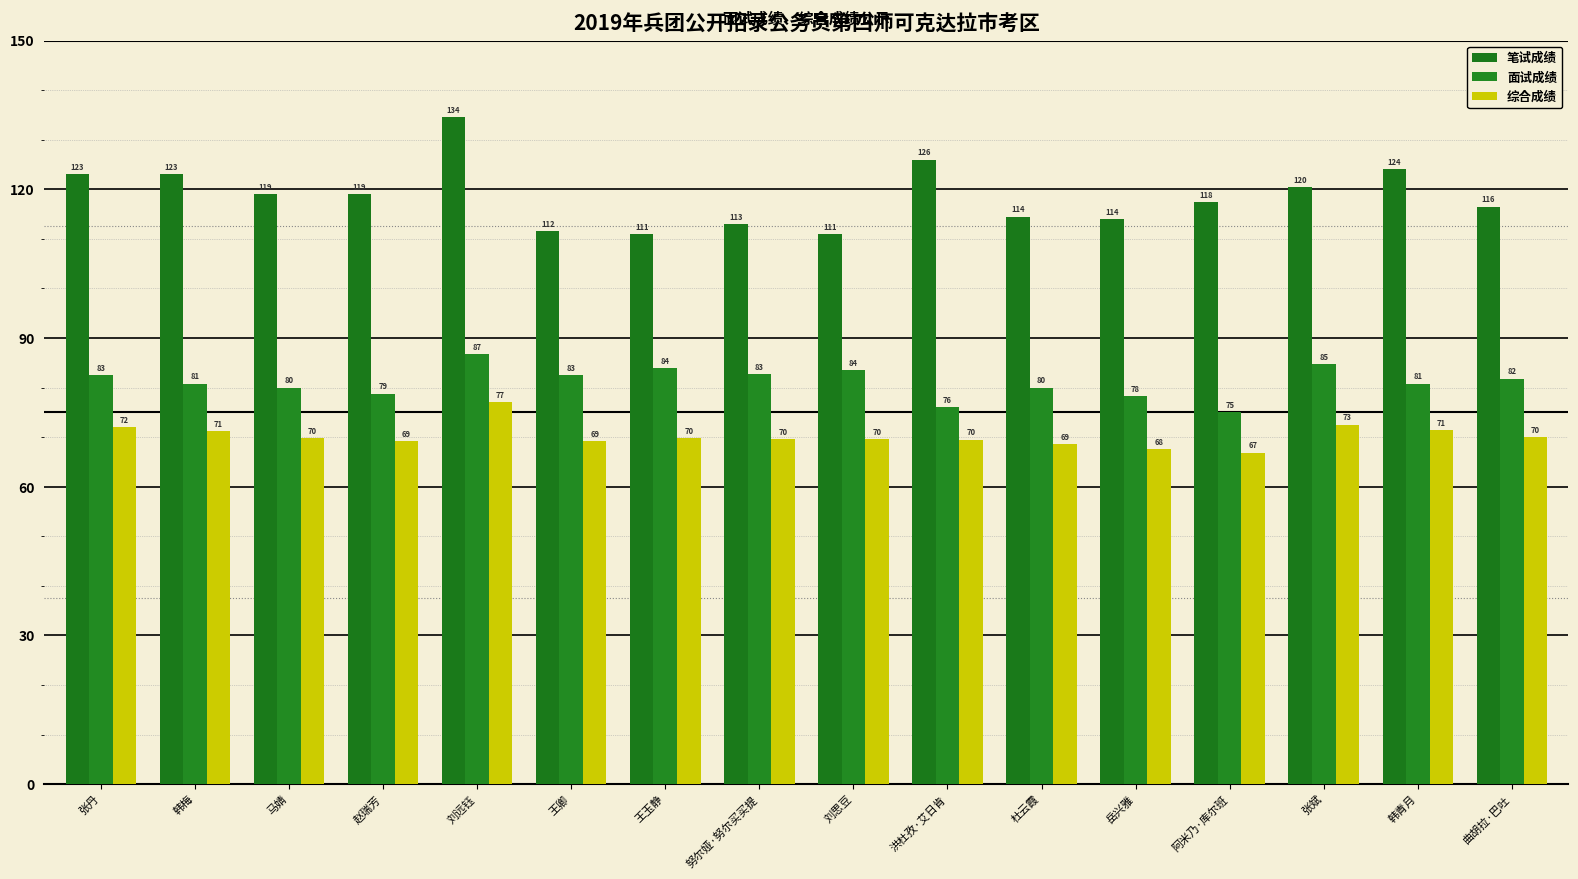

What is the average value of the 面试成绩 series?

81.2